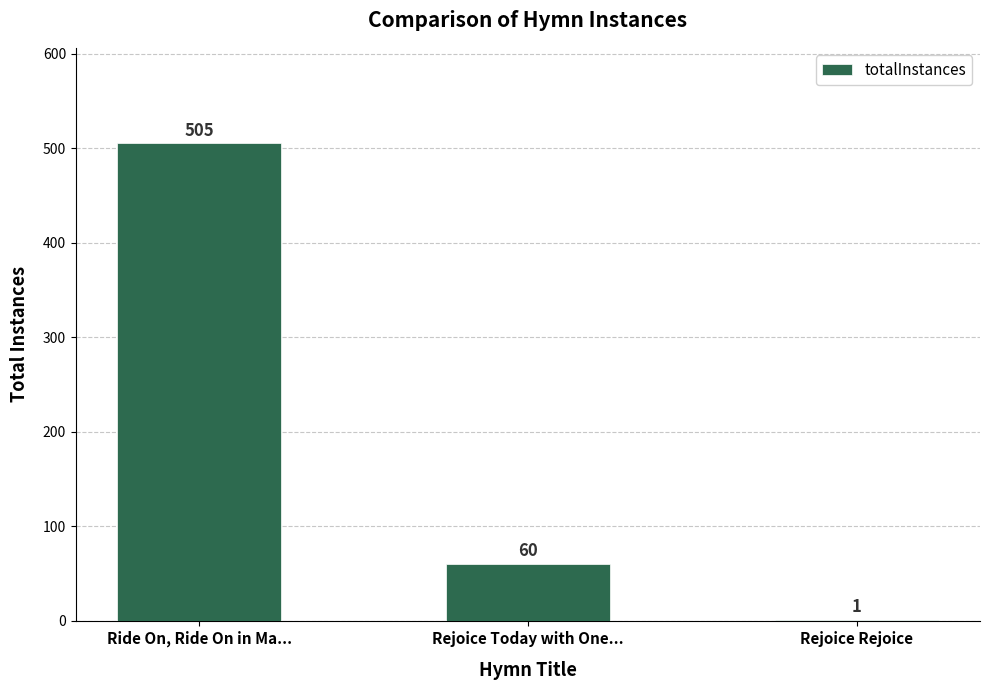

What is the greatest value displayed?

505